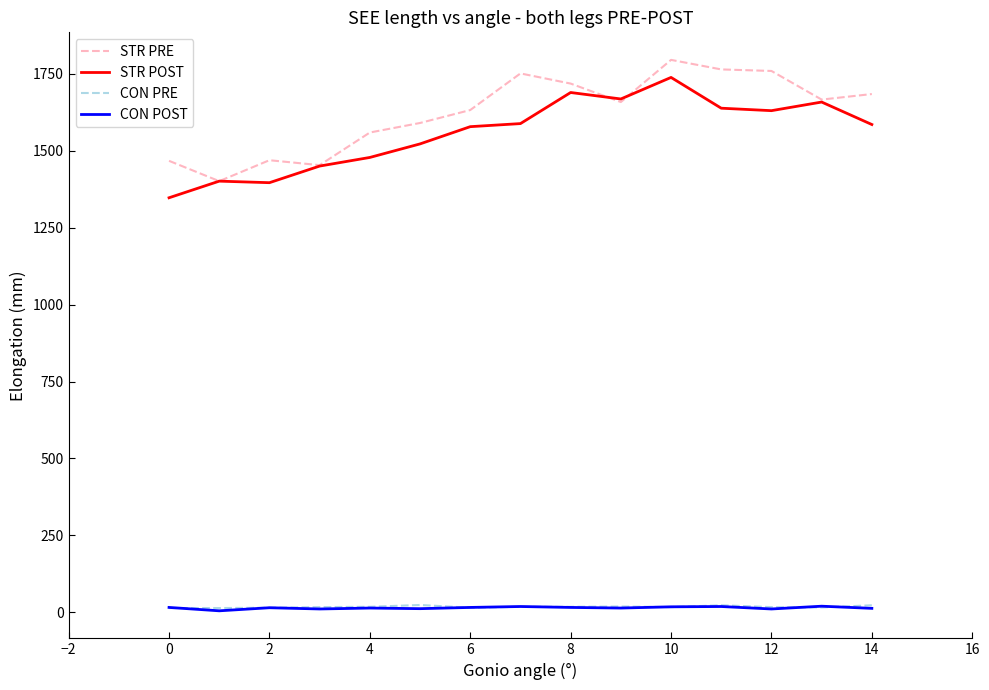

True or false: STR POST and CON POST intersect in this chart.

False